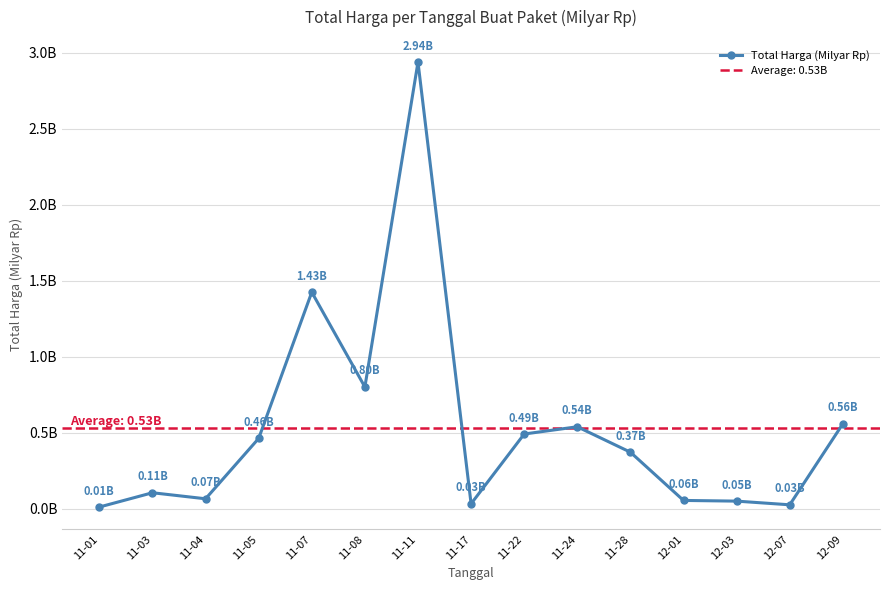

Reading left to right, list all the values displayed in this chart.

11-01=0.0	11-03=0.1	11-04=0.1	11-05=0.5	11-07=1.4	11-08=0.8	11-11=2.9	11-17=0.0	11-22=0.5	11-24=0.5	11-28=0.4	12-01=0.1	12-03=0.1	12-07=0.0	12-09=0.6